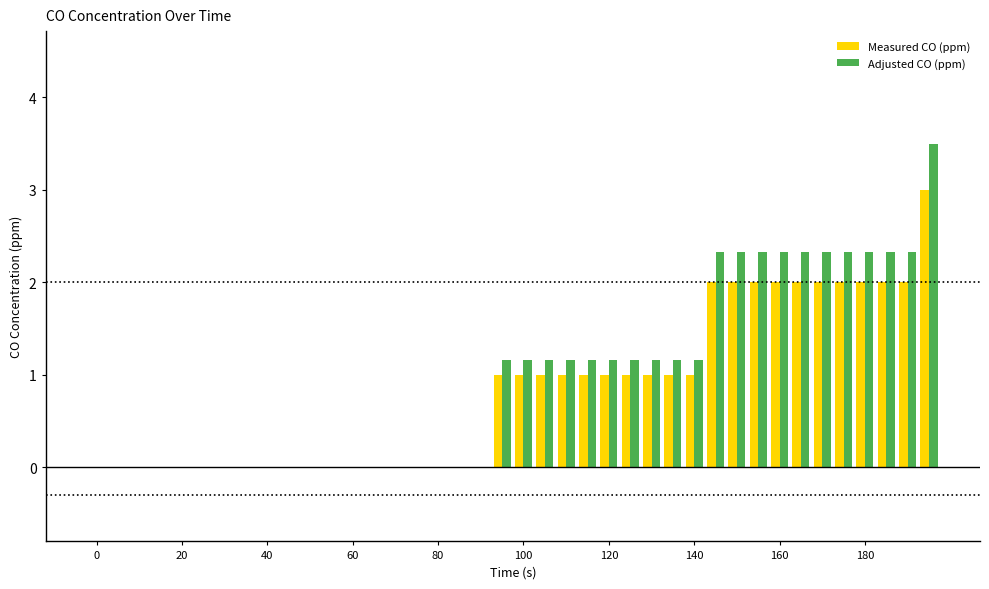

What is the maximum value shown in the chart?

3.5